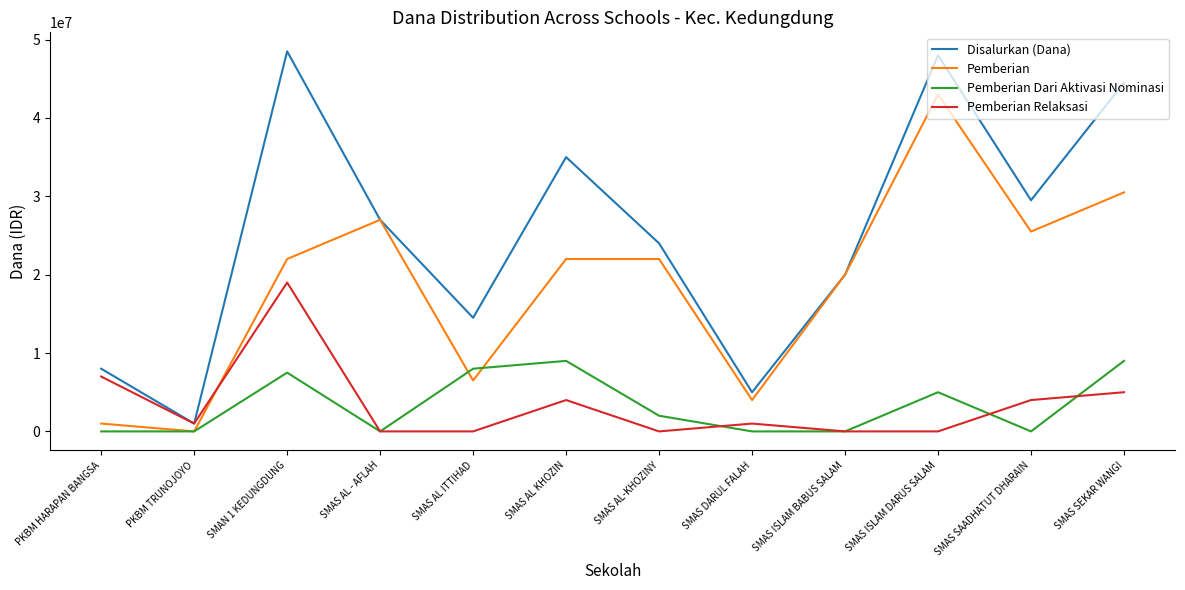

Where is the first local maximum for Pemberian?

SMAS AL - AFLAH